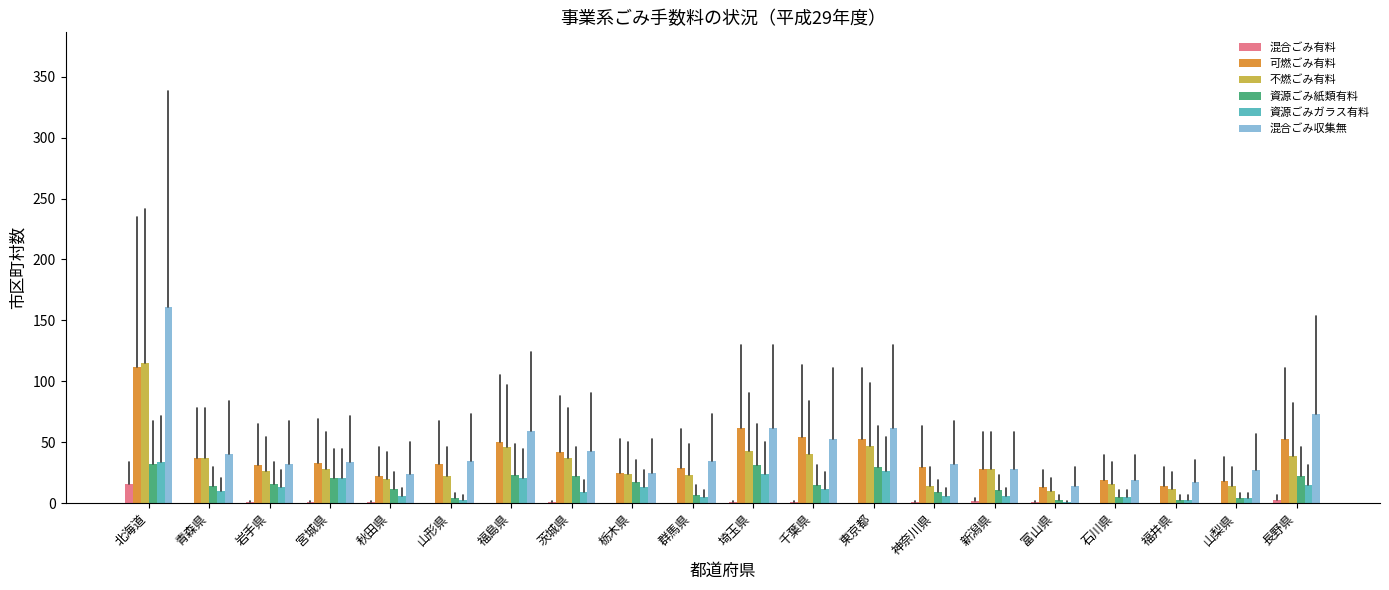

What is the maximum value for 可燃ごみ有料?

112